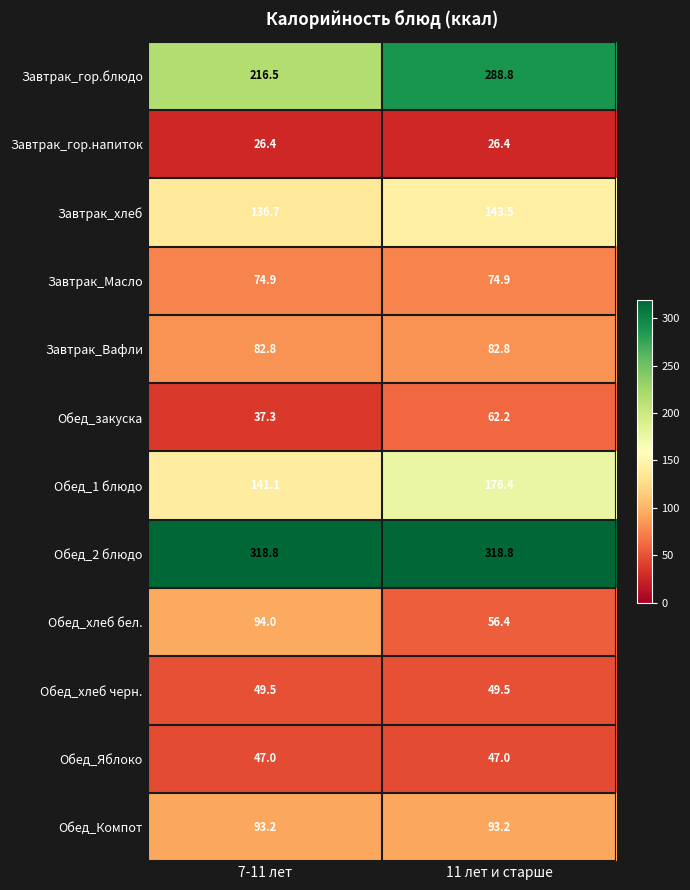

What is the difference between the maximum and minimum values in the Завтрак_гор.блюдо series?

72.3